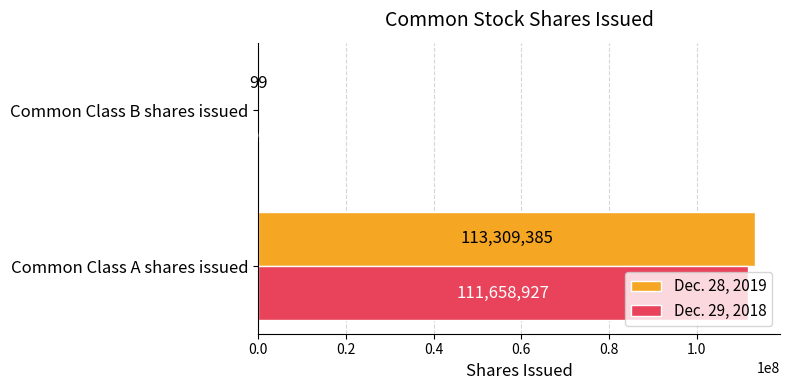

Is the value of Dec. 29, 2018 at Common Class A shares issued greater than the value of Dec. 28, 2019 at Common Class B shares issued?

Yes